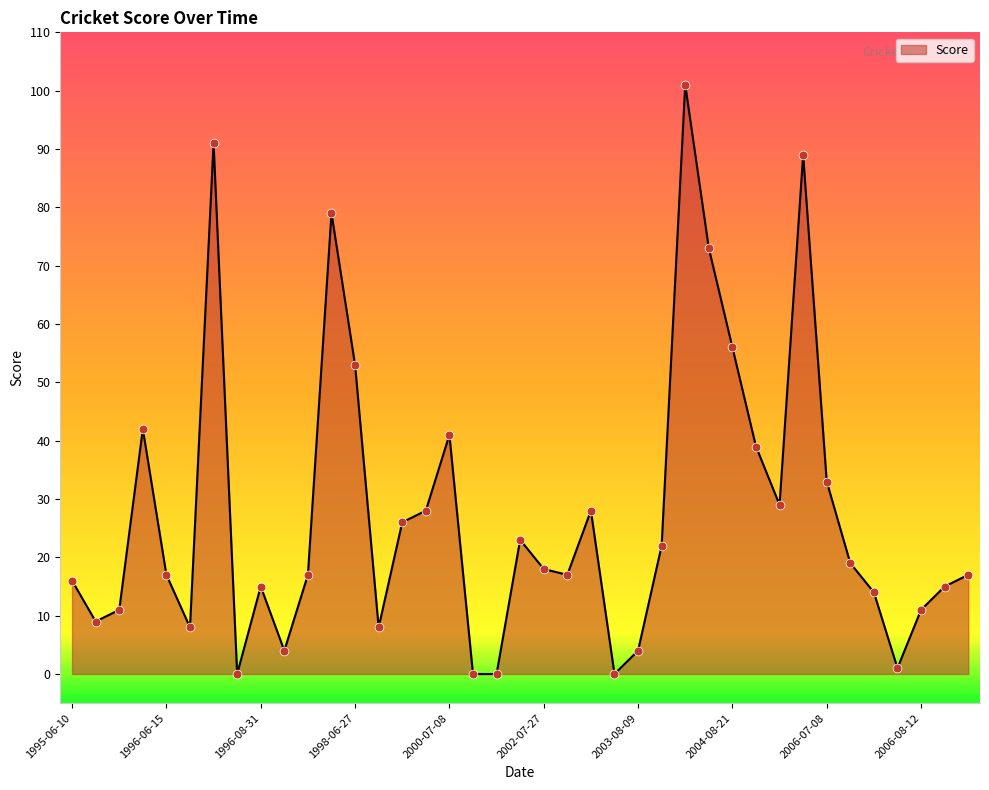

What is the maximum value shown in the chart?

101